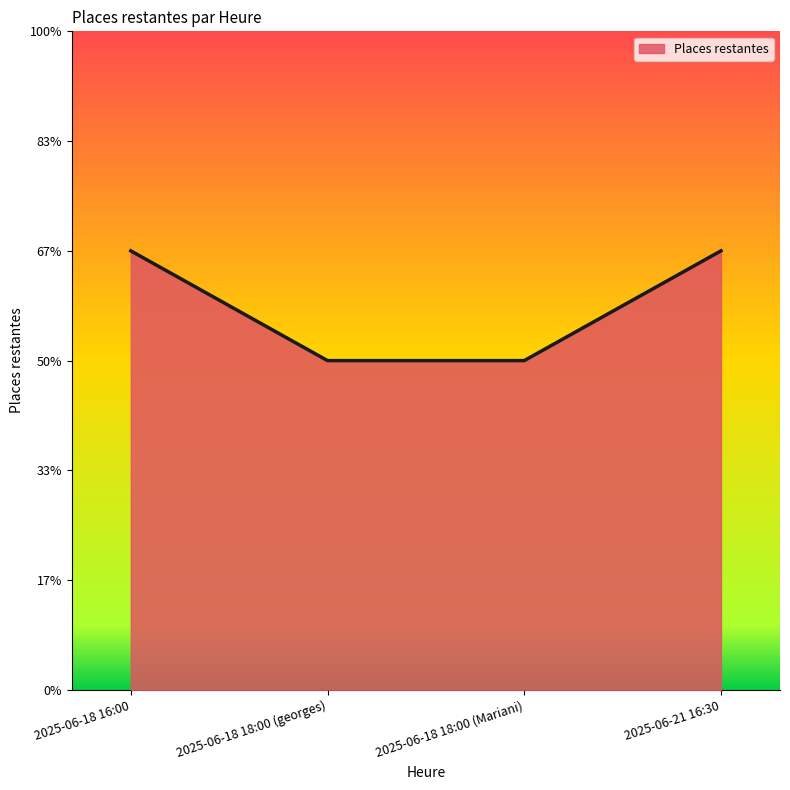

Where is the data nearest to the value 3?

2025-06-18 18:00 (georges)